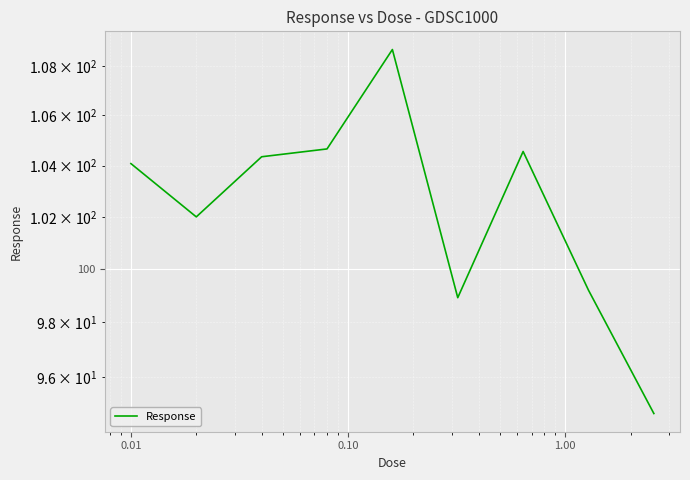

Reading left to right, list all the values displayed in this chart.

104.1	102.0	104.4	104.7	108.7	98.9	104.6	99.2	94.7